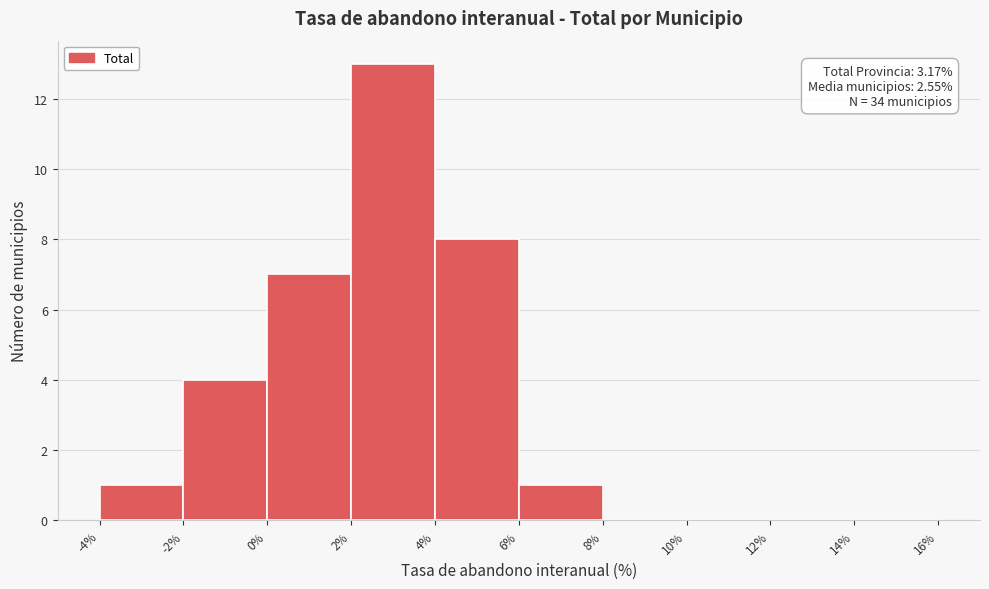

Over which range of the x-axis is the bar tallest?

2% to 4%